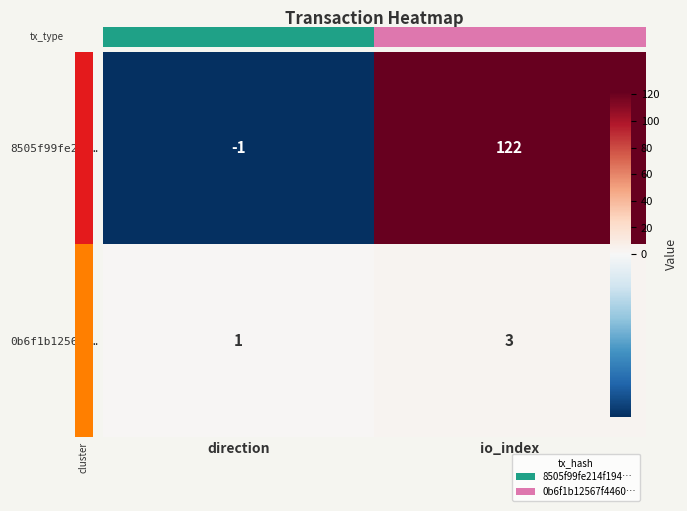

Is it true that 0b6f1b12567f… equals 1 at direction?

True